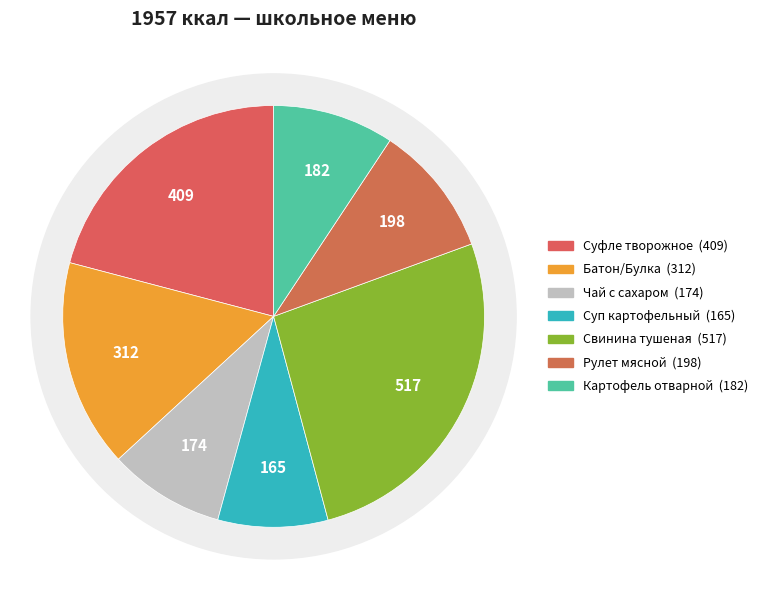

Is there any slice that represents more than half of the pie?

No